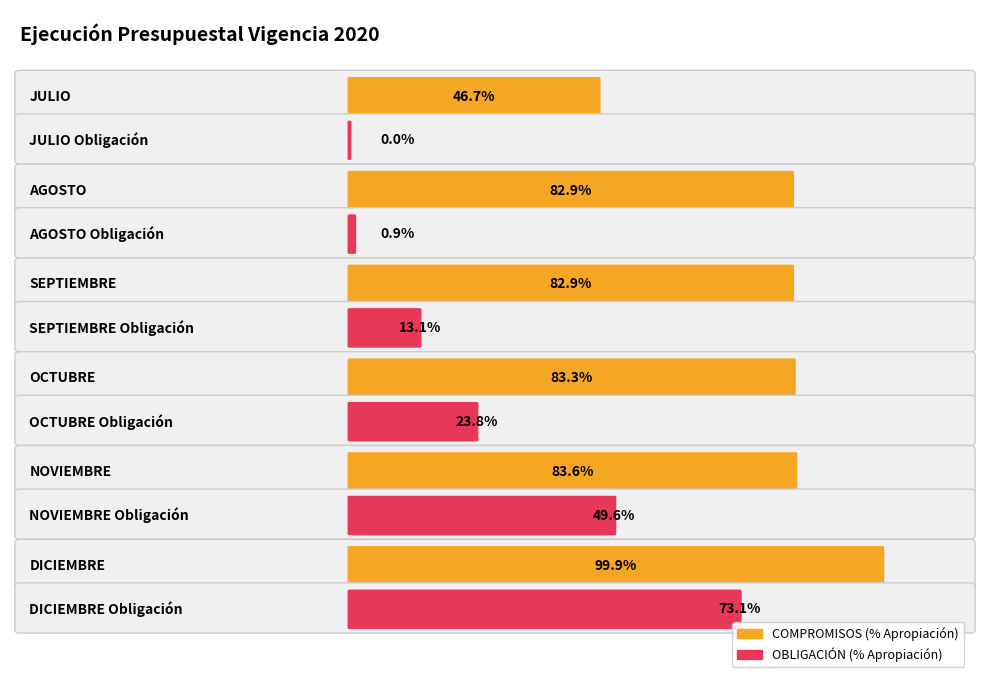

Which series changed the most between OCTUBRE and DICIEMBRE?

OBLIGACION